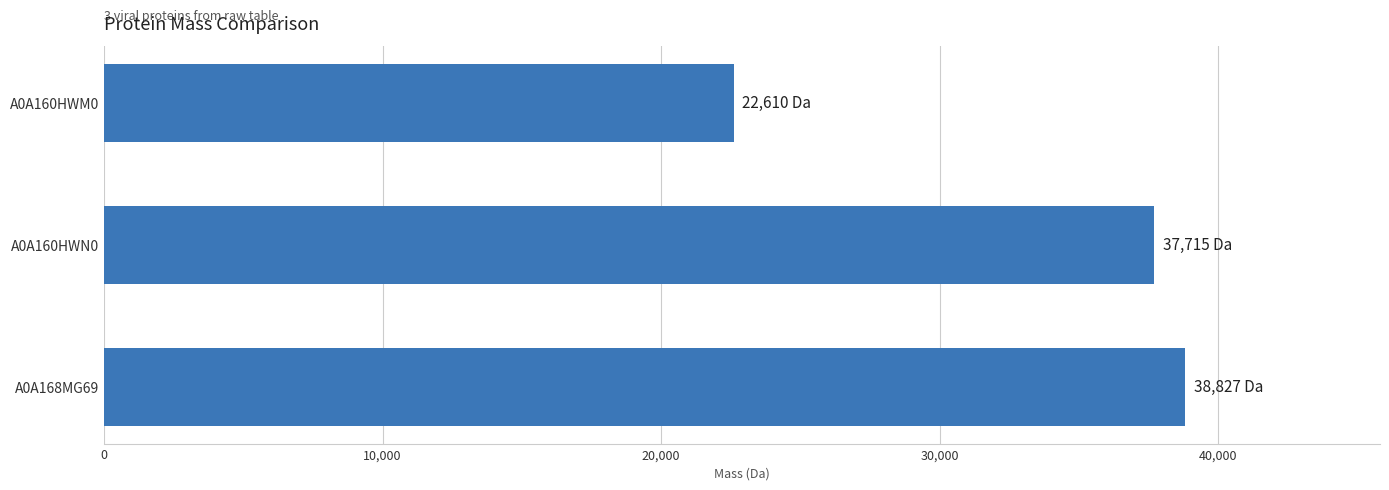

Approximately how many times larger is the value at A0A168MG69 compared to A0A160HWM0?

1.7